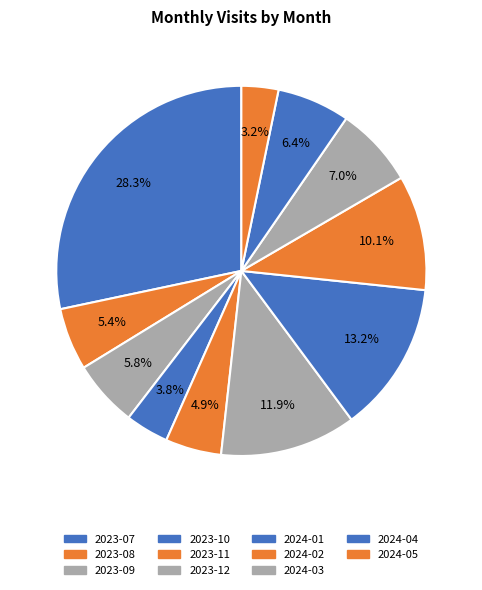

Is it true that 2024-03 is 7% of the pie?

True